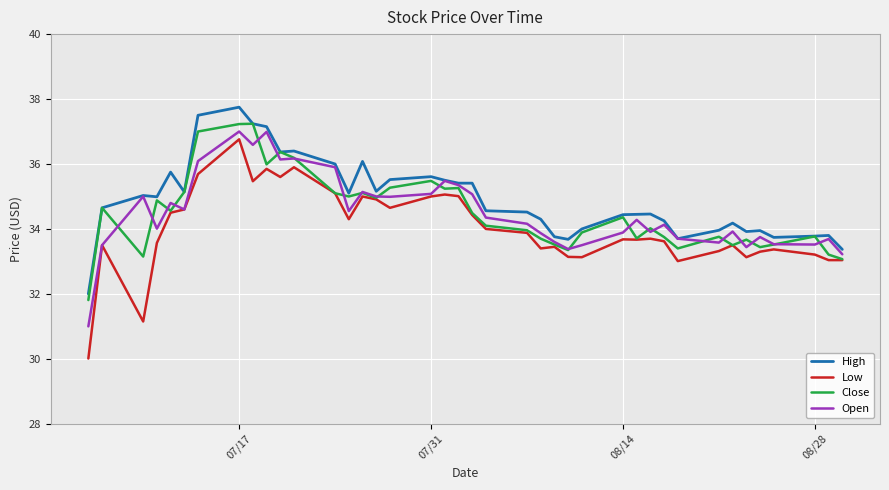

True or false: Low and High intersect in this chart.

False